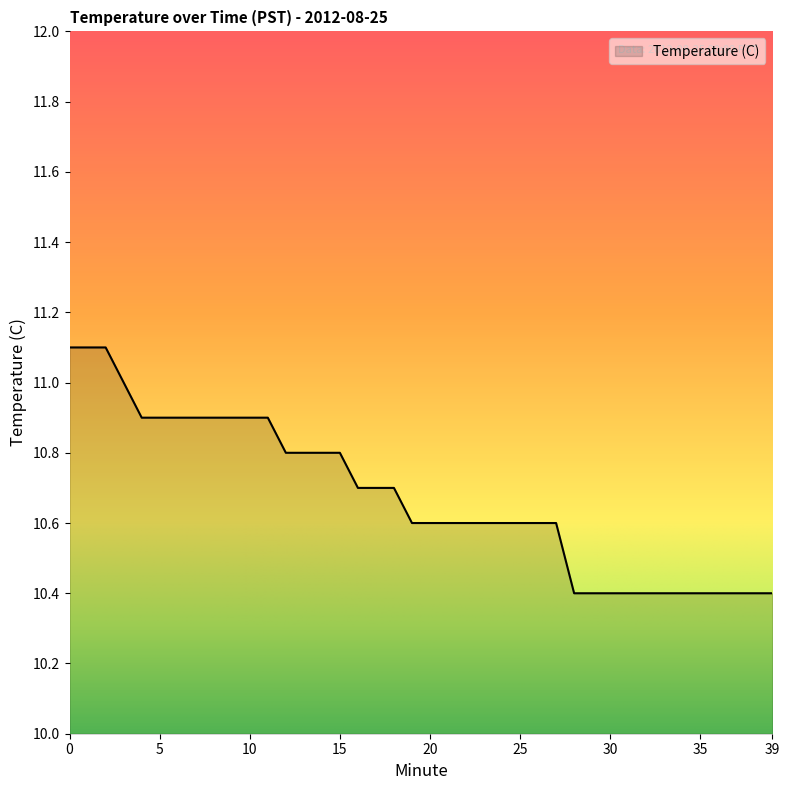

What is the difference between the maximum and minimum values?

0.7